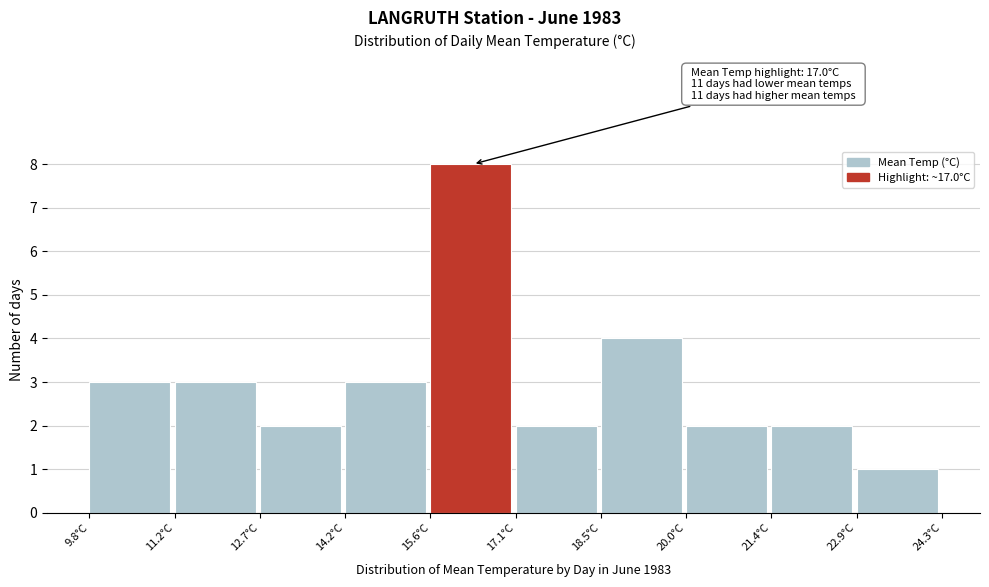

Over which range of the x-axis is the bar tallest?

15.60 to 17.05